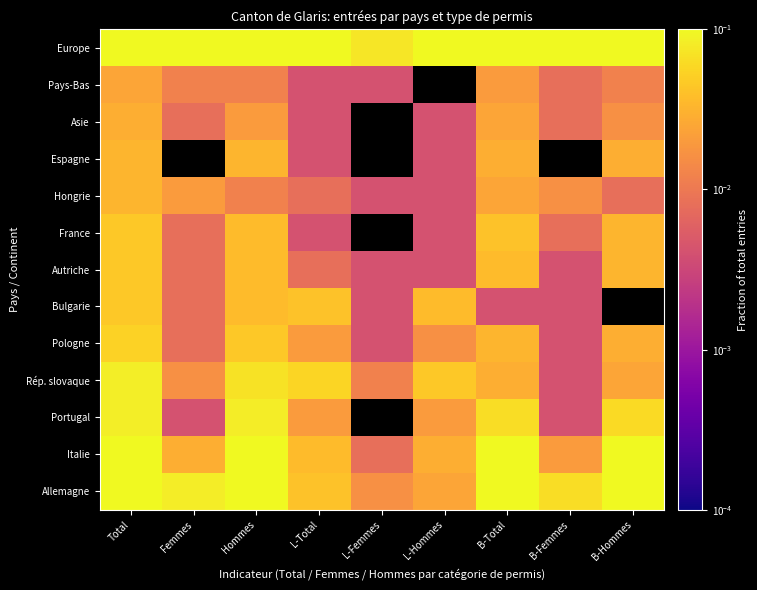

Is it true that Bulgarie equals 0.0 at L-Femmes?

False